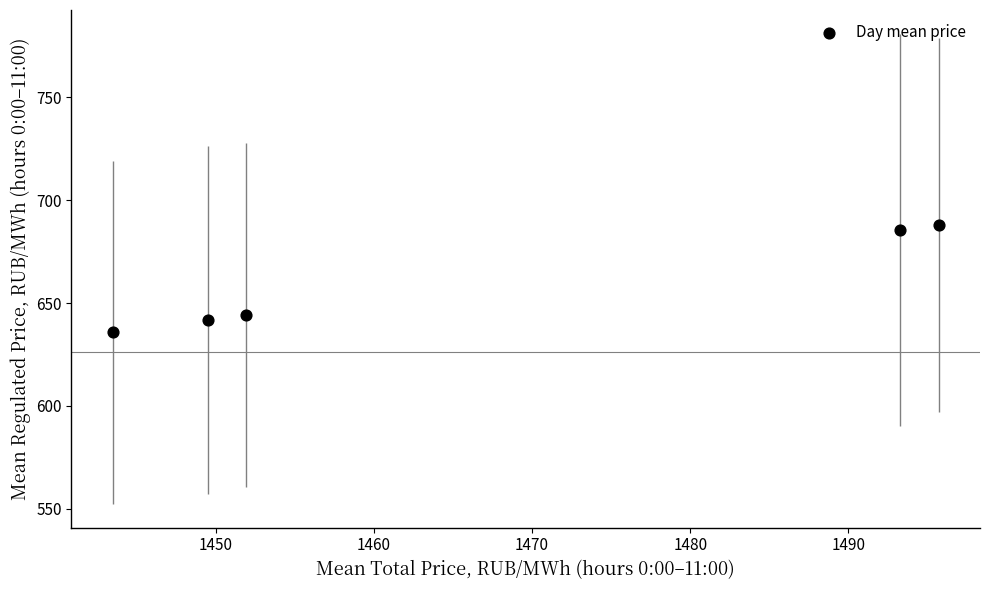

What is the average X value?

1466.8